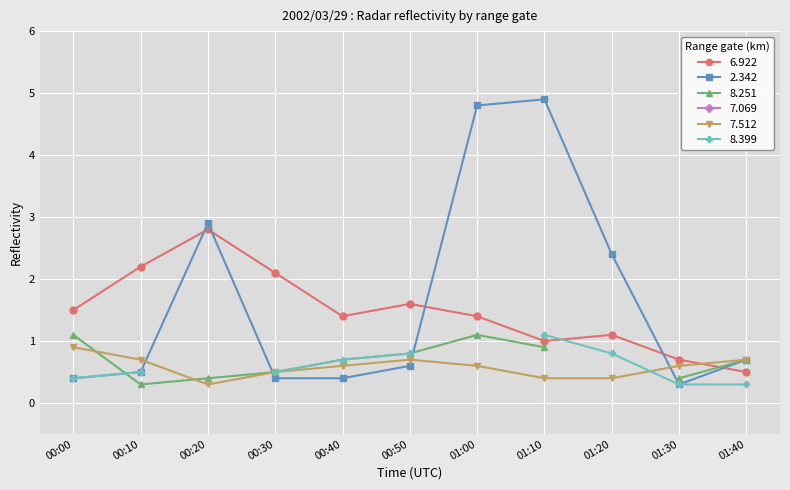

Does the chart display data point markers on the line(s)?

Yes